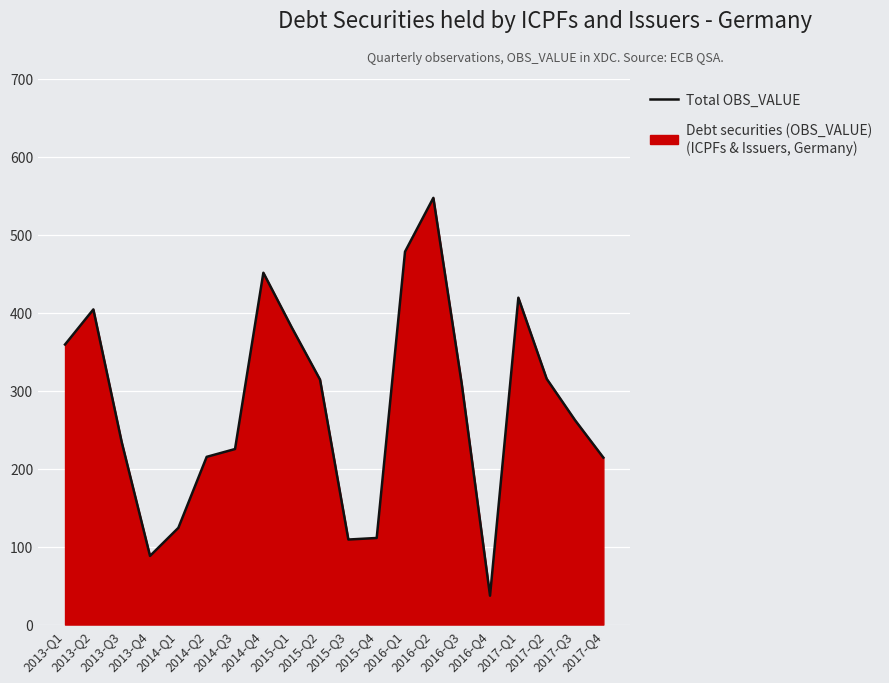

True or false: the data shows 23 at 2016-Q4.

False